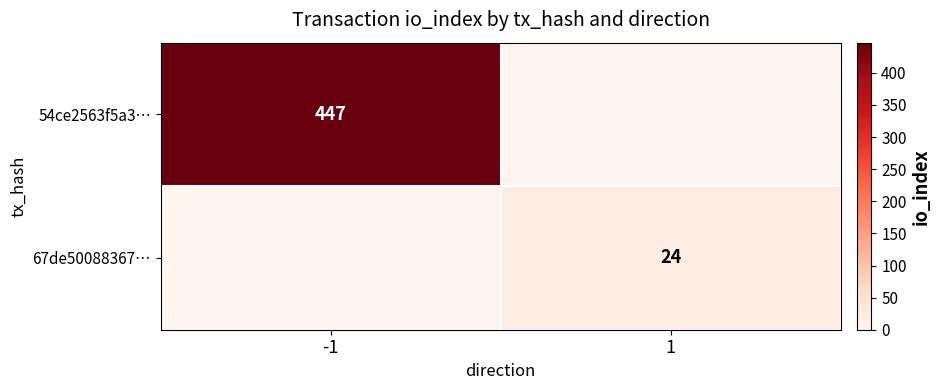

Where is 54ce2563f5a3… nearest to the value 223?

1